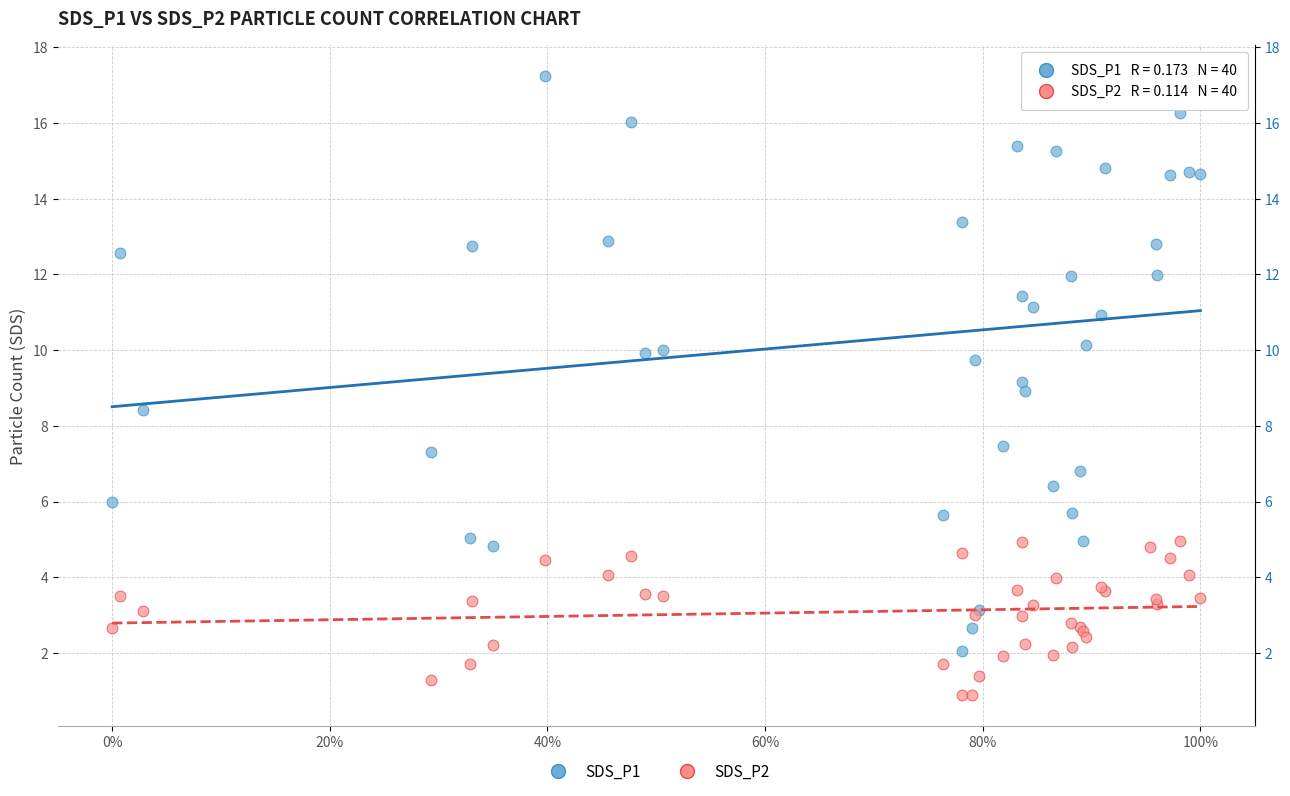

Which series contains the lowest Y value?

SDS_P2